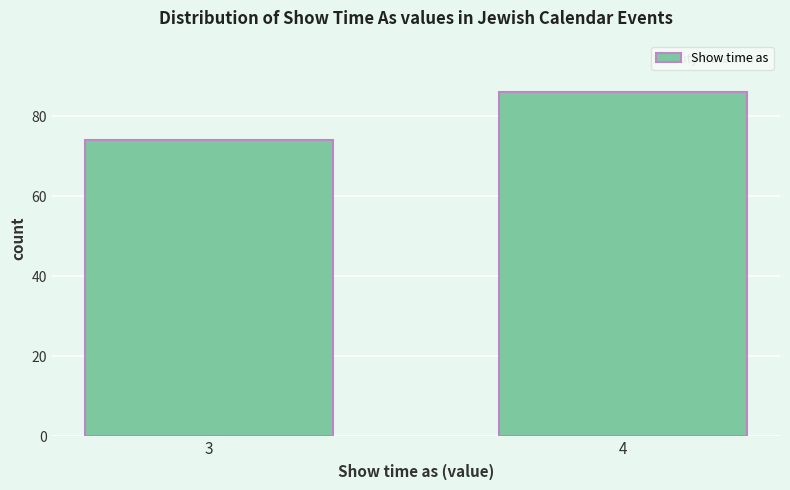

Reading right to left, extract all data points from this chart.

4=86	3=74